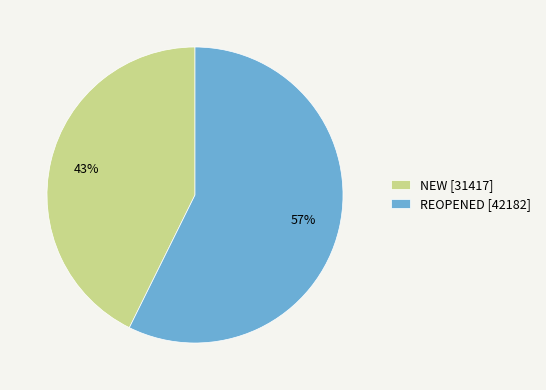

How many slices are in this pie chart?

2